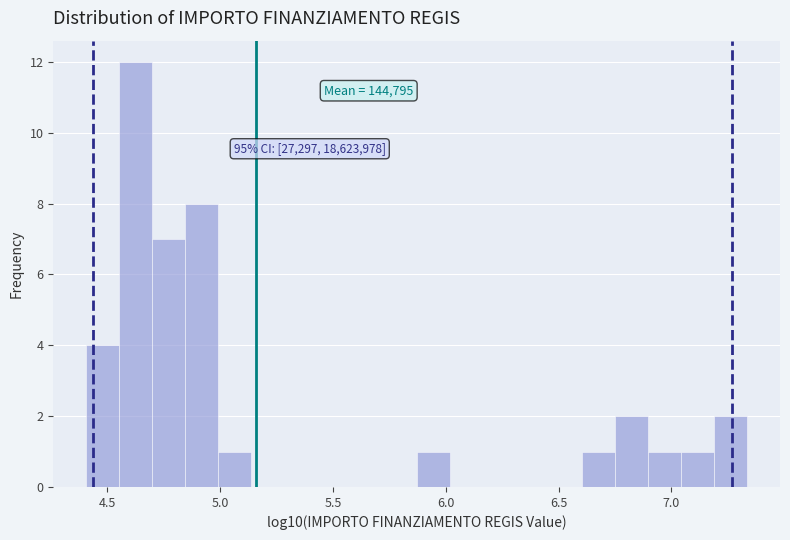

Around what value on the x-axis is the tallest bar? Give the approximate position of its centre, as read against the axis.

4.65